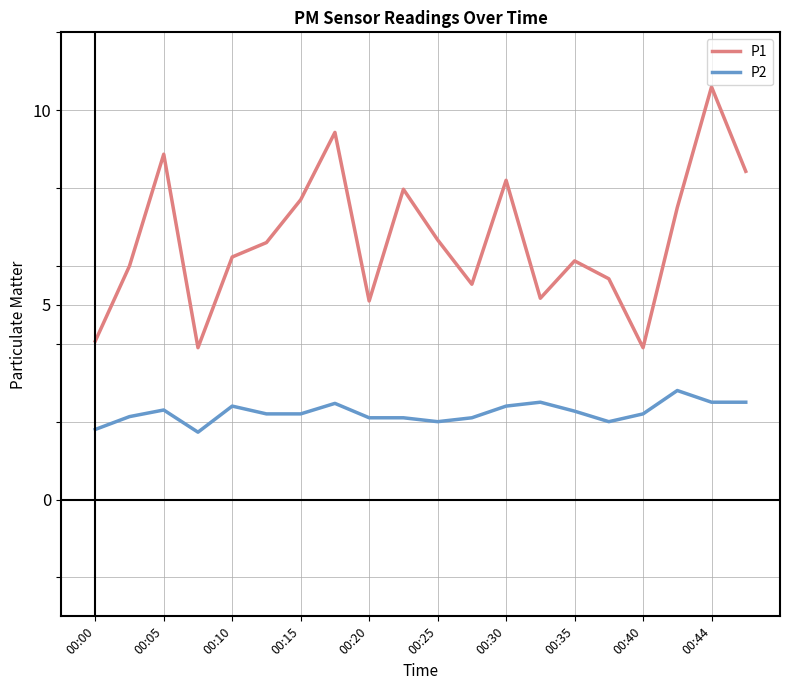

True or false: P1 and P2 intersect in this chart.

False